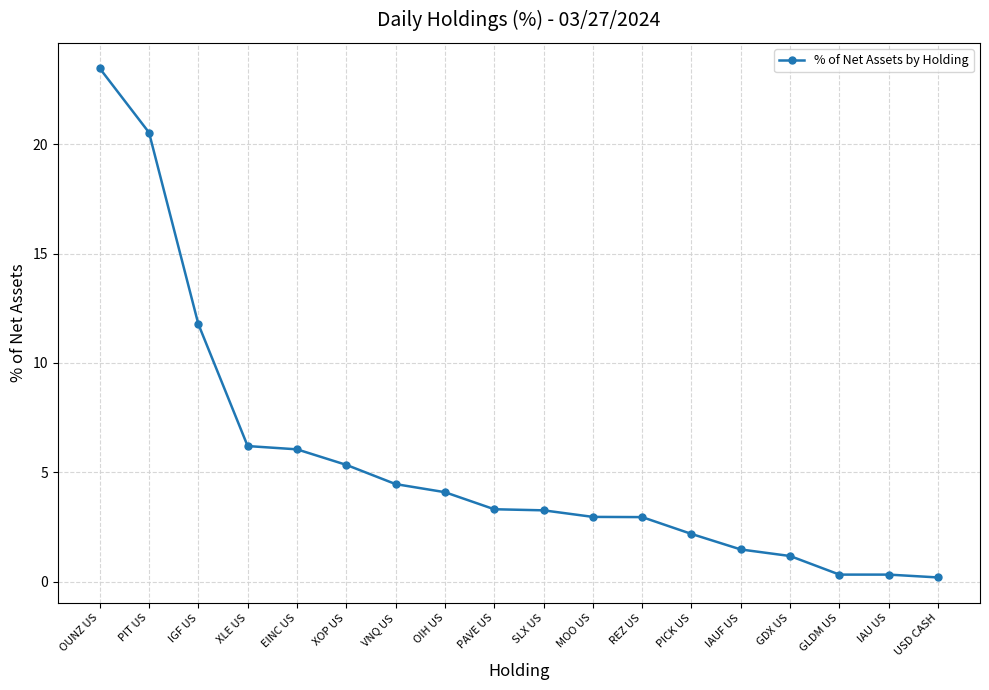

At which label is the value closest to 11?

IGF US